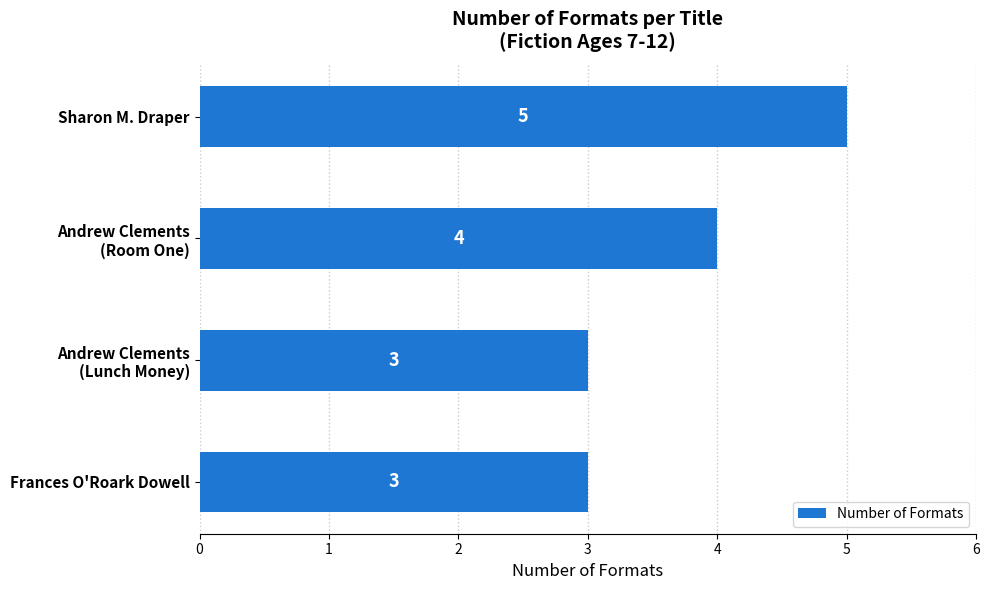

What is the sum of all values?

15